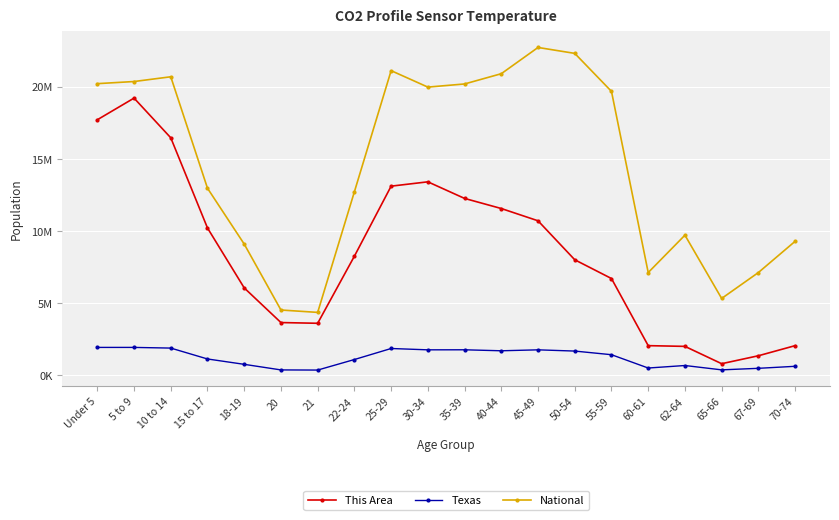

Does the chart display data point markers on the line(s)?

Yes